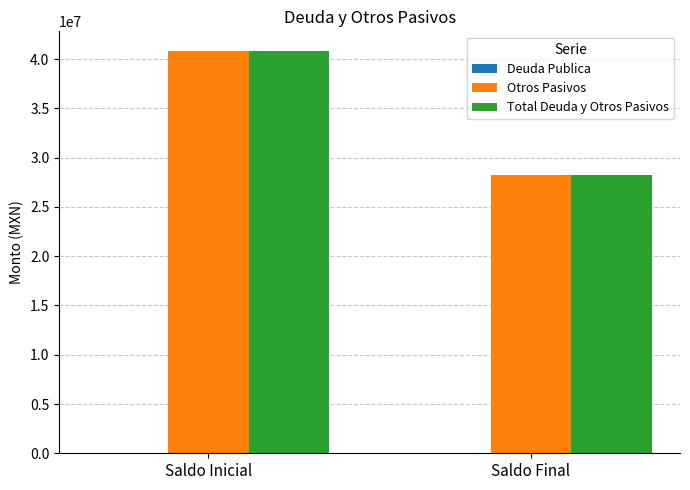

What is the average value of the Otros Pasivos series?

34516363.4